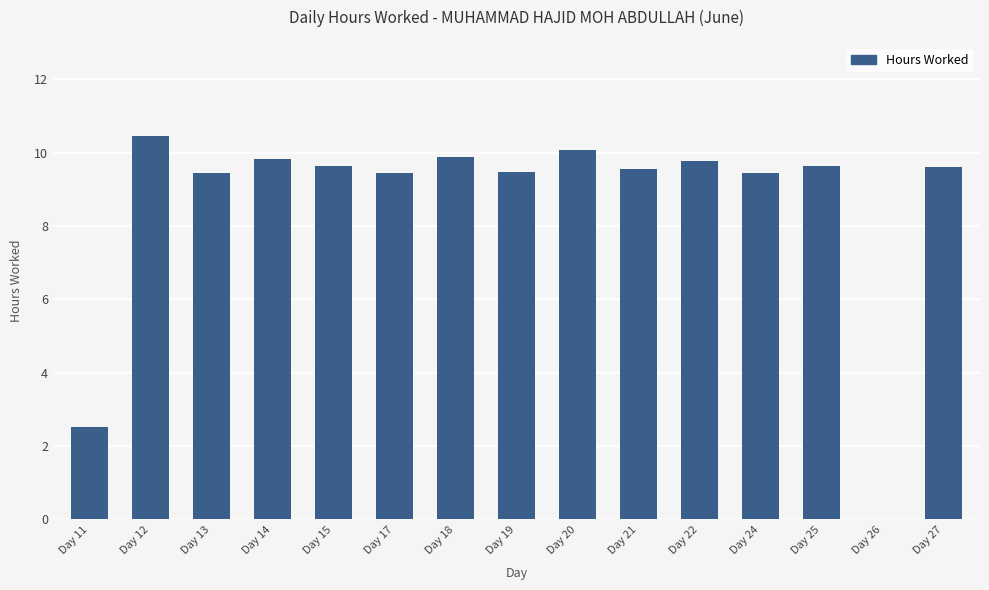

Approximately how many times larger is the value at Day 21 compared to Day 12?

0.9